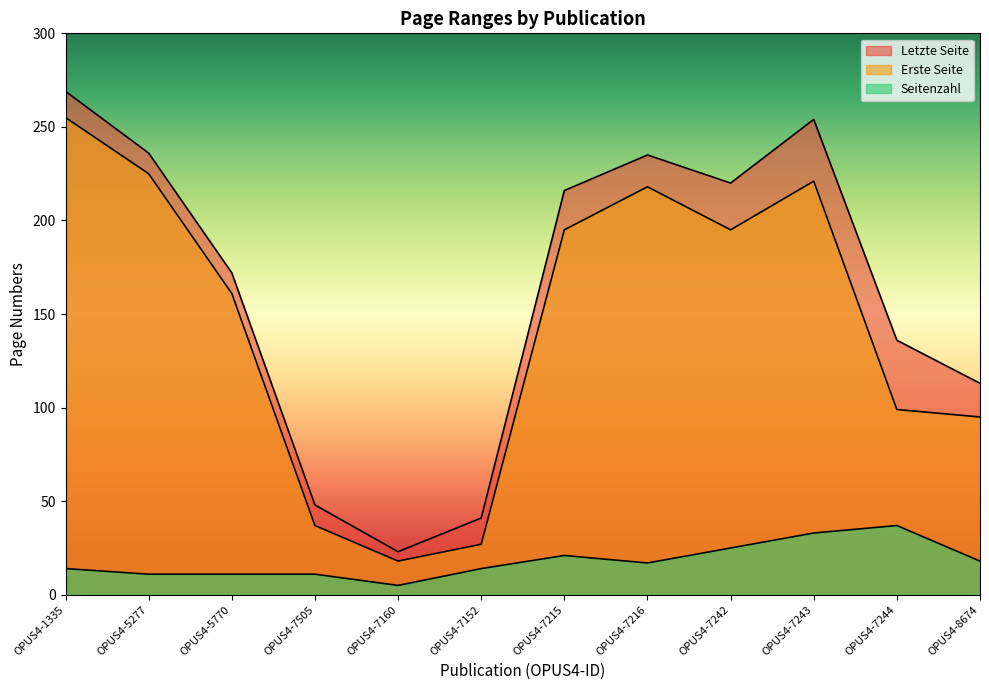

Is it true that Seitenzahl equals 11 at OPUS4-5277?

True